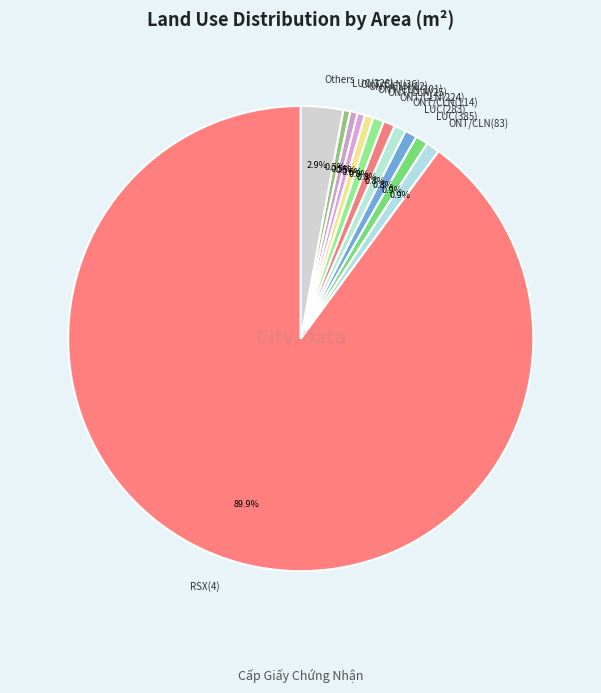

Count the number of slices in the pie.

12